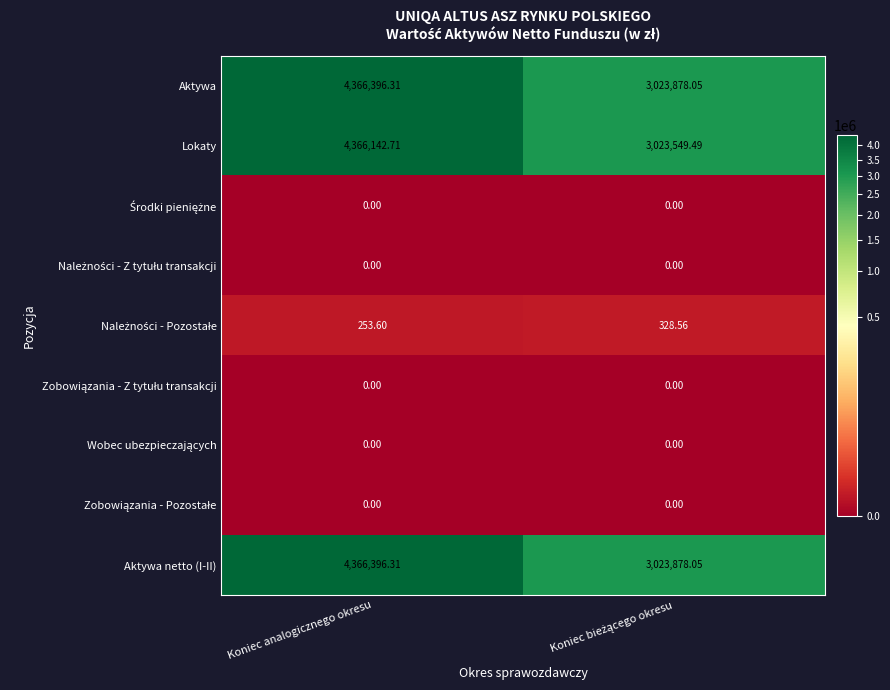

At which label does Lokaty first exceed 4366142?

Koniec analogicznego okresu